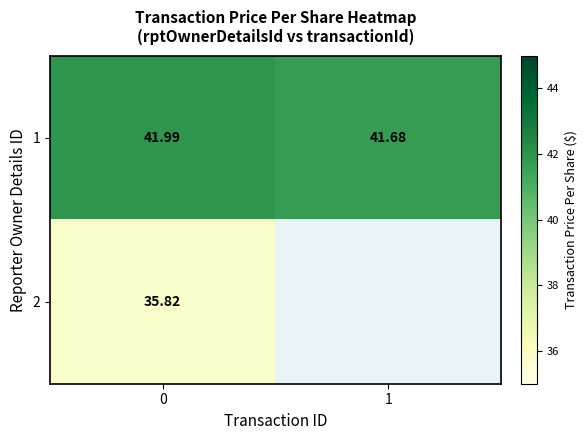

Is the value of 1 at 1 greater than the value of 2 at 0?

Yes